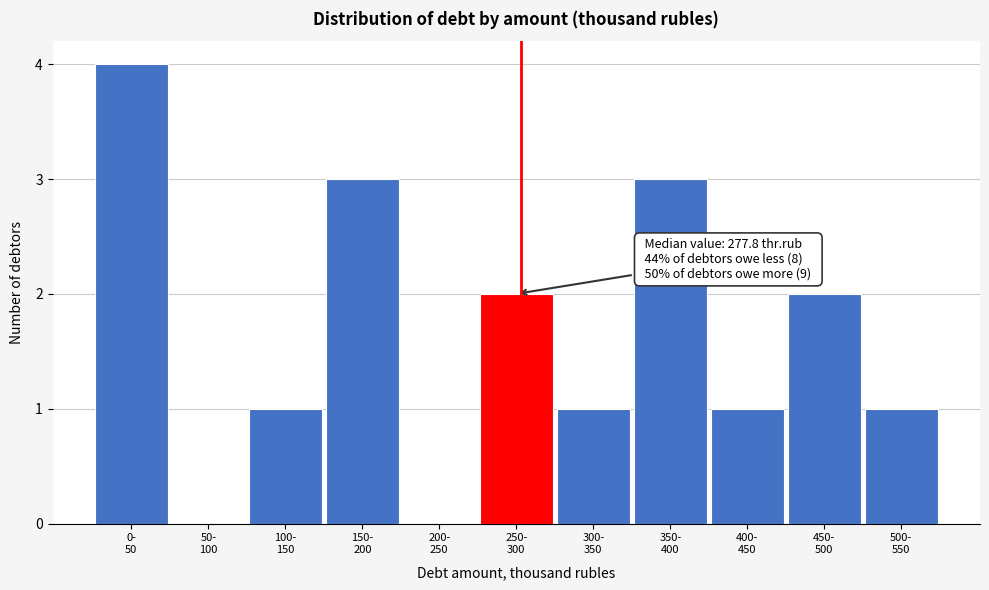

What is the sum of all values?

18